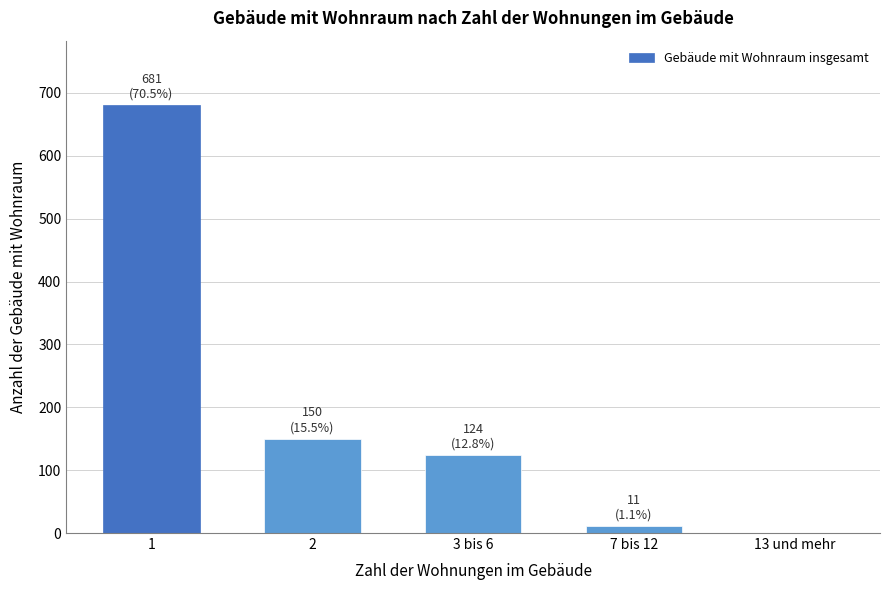

Reading left to right, what are all the values shown in this chart?

1=681	2=150	3 bis 6=124	7 bis 12=11	13 und mehr=0